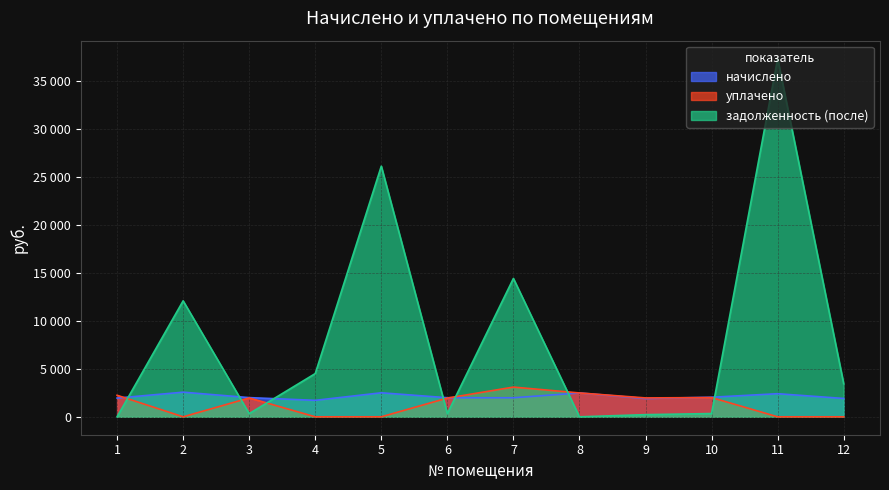

What is the total value across all series at 3?

4303.6